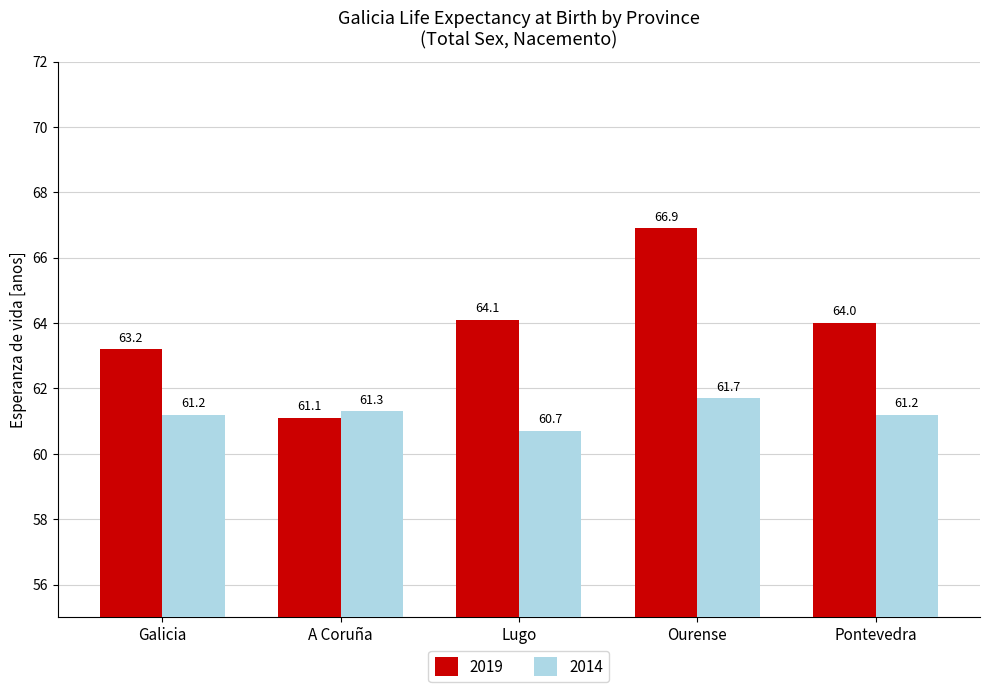

The value of 2014 at Ourense is 61.7. True or false?

True